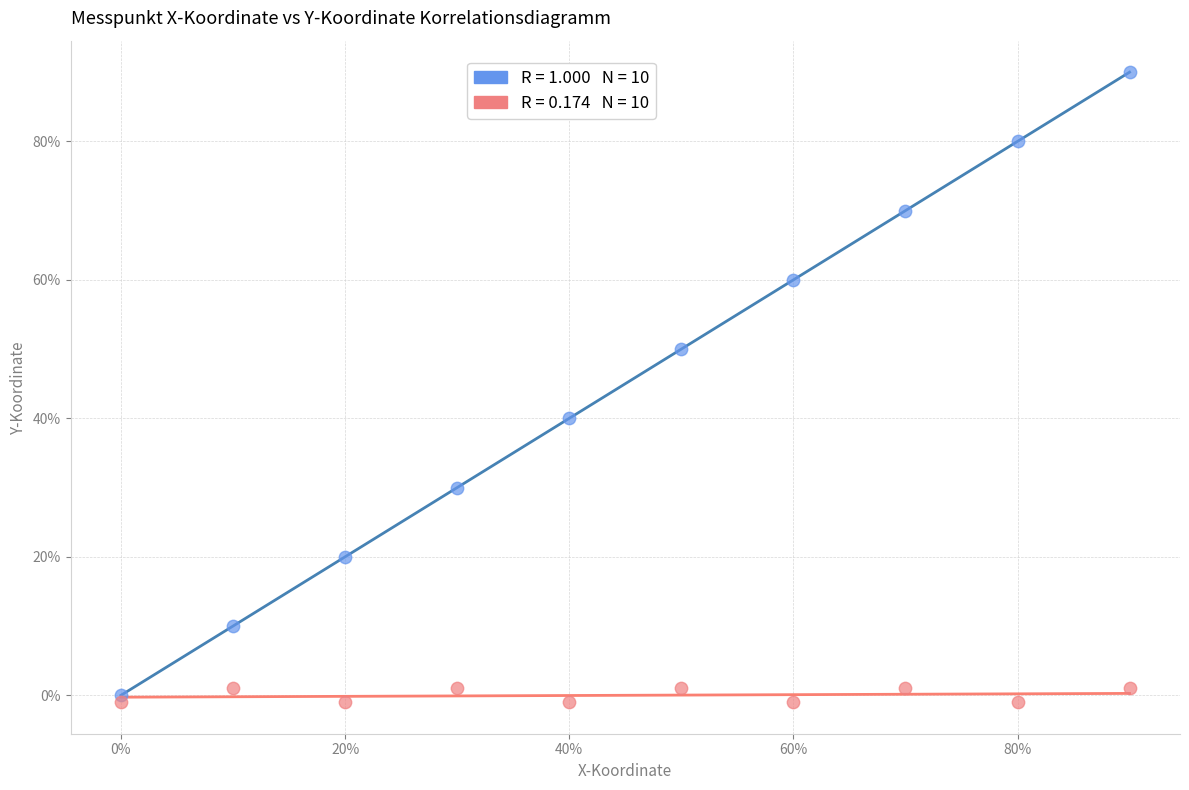

Across all series, what Y value is closest to 44?

40